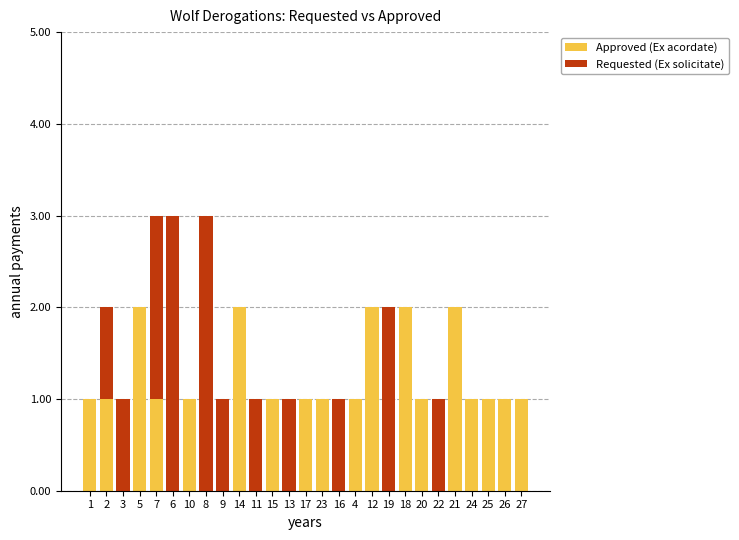

Is it true that Approved (Ex acordate) equals 2 at 5?

True